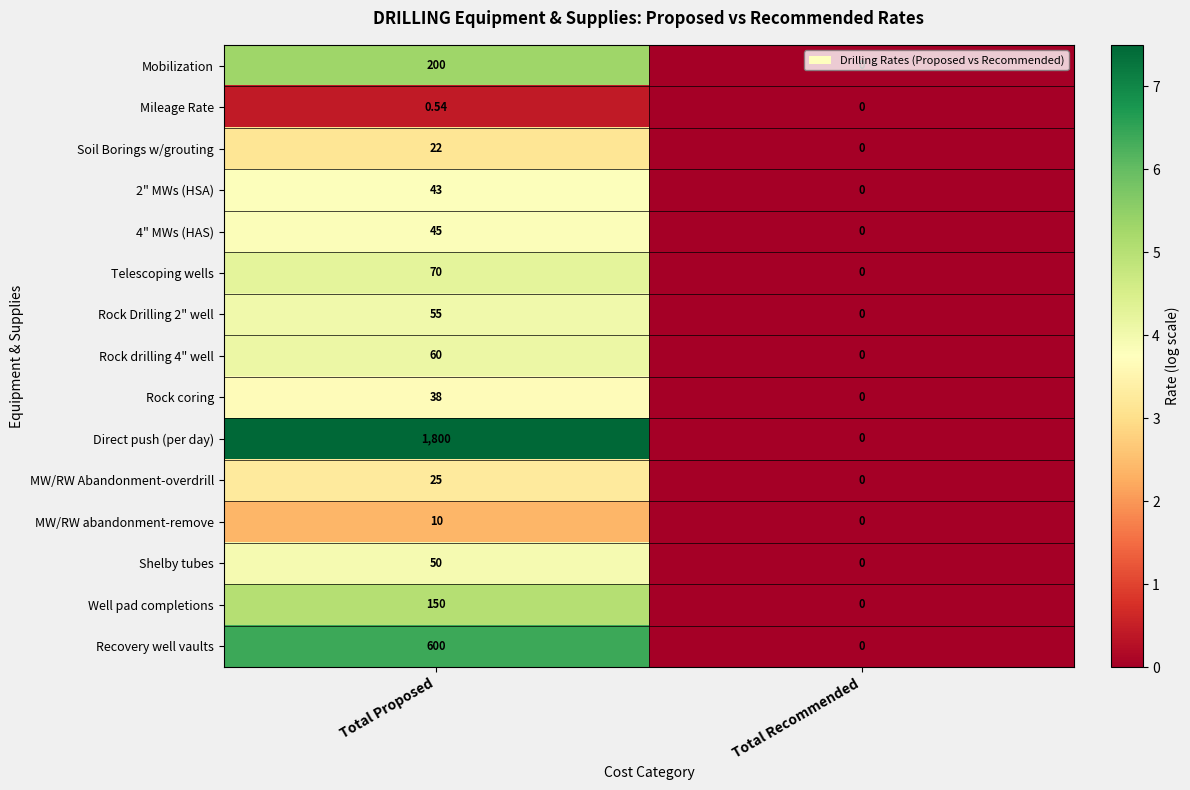

Which series changed the most between Total Proposed and Total Recommended?

Direct push (per day)